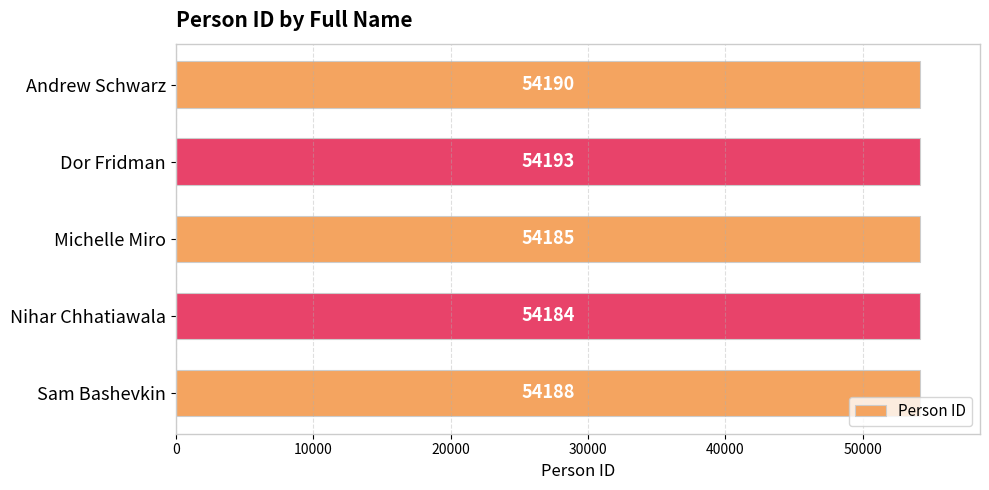

Reading top to bottom, transcribe all the data shown in this chart.

Andrew Schwarz=54190	Dor Fridman=54193	Michelle Miro=54185	Nihar Chhatiawala=54184	Sam Bashevkin=54188